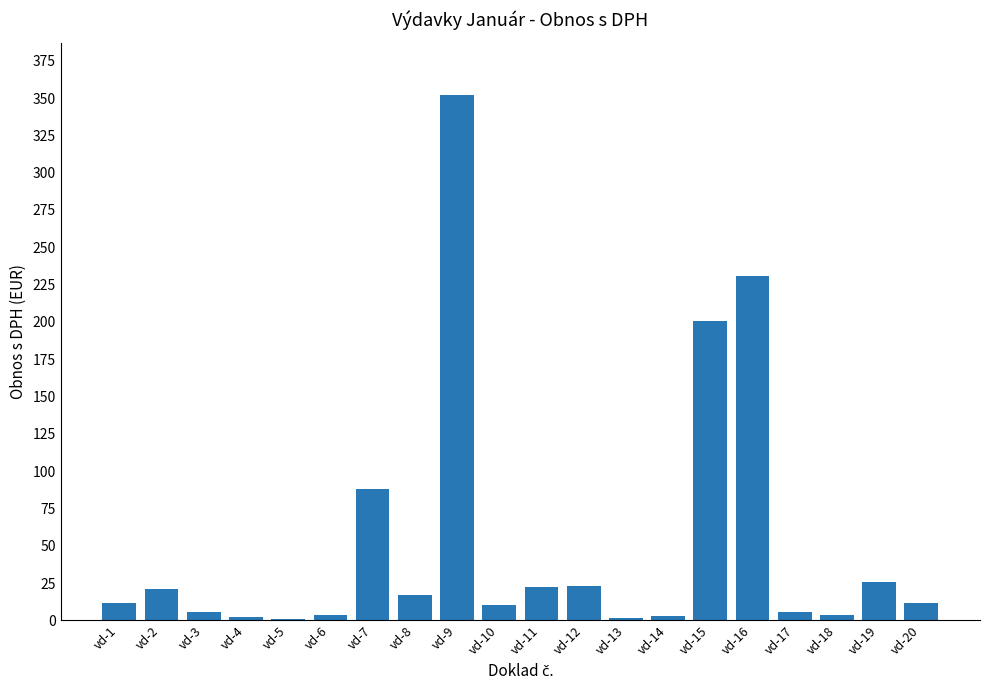

What is the change in value from vd-15 to vd-20?

-189.3